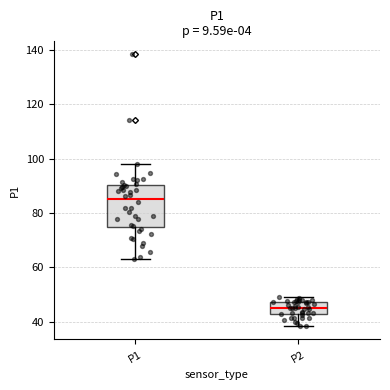

Reading left to right, read every box against the y-axis: the position of its median line, the range the box covers, and the ends of its whiskers. The values are not printed on the chart, so give them approximately, as read against the axis.

P1: median 86, box 74 to 90, whiskers 62 to 98
P2: median 46, box 42 to 48, whiskers 38 to 50